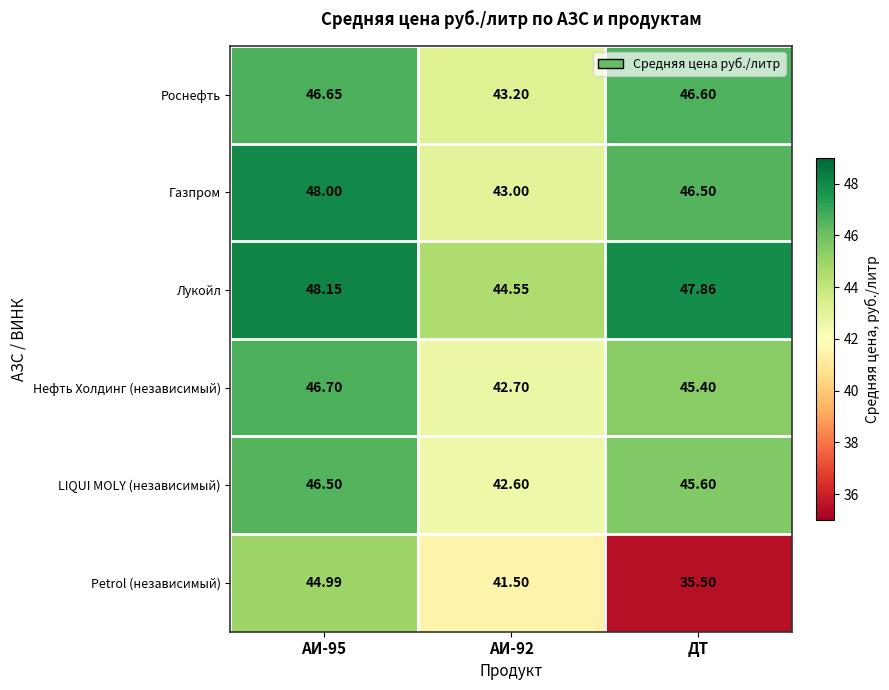

How many categories are shown in the chart?

3